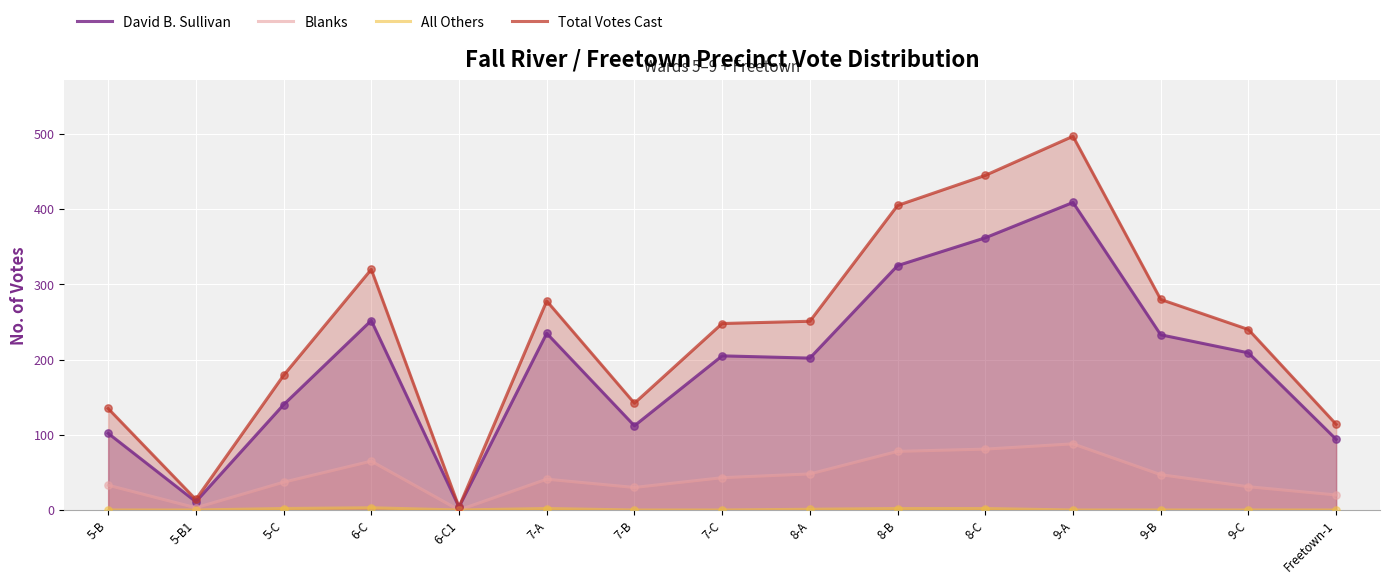

Which series has the largest total across all categories?

Total Votes Cast